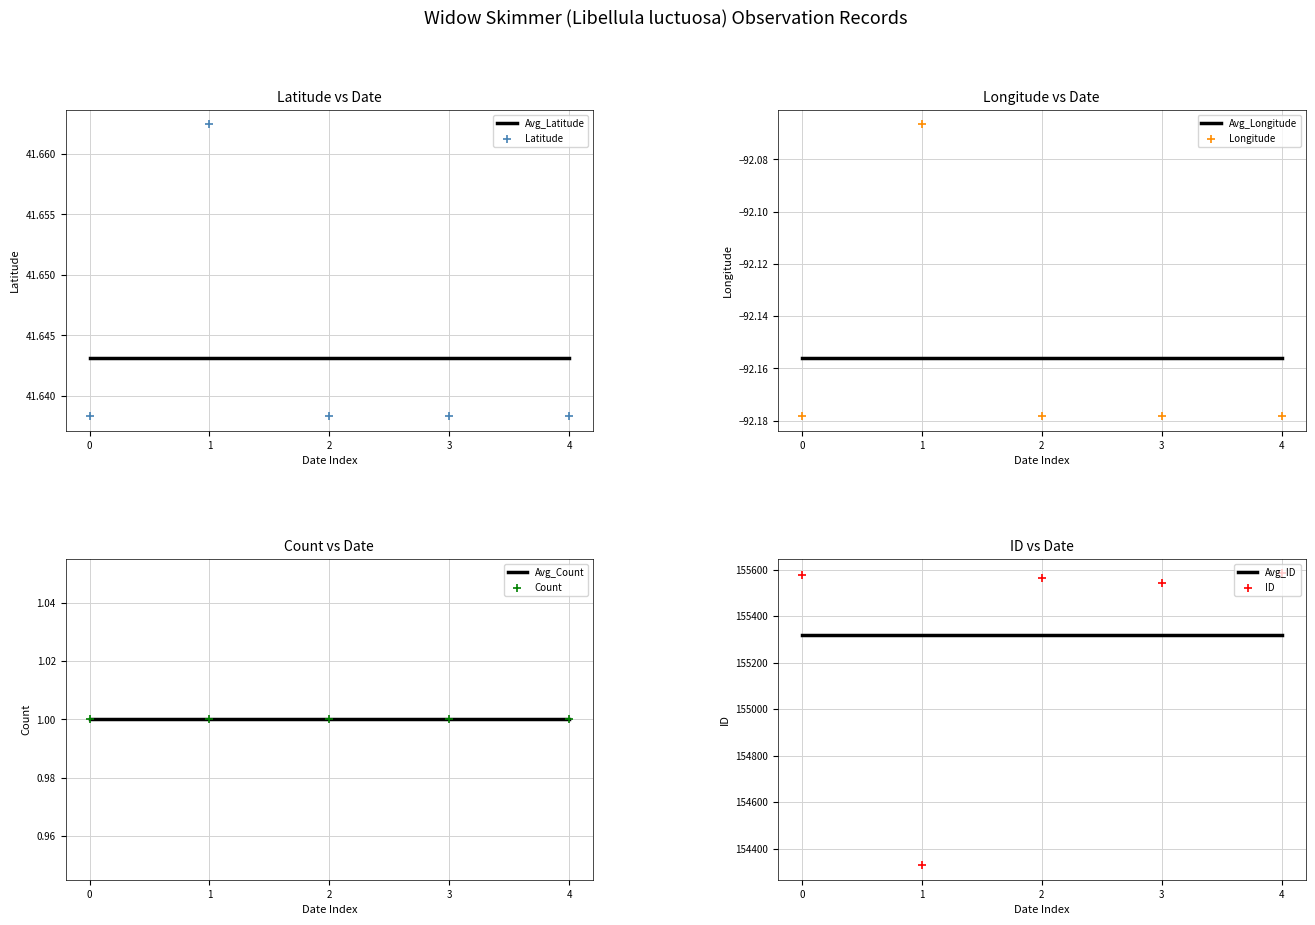

At how many categories does at least one series exceed 74514?

5